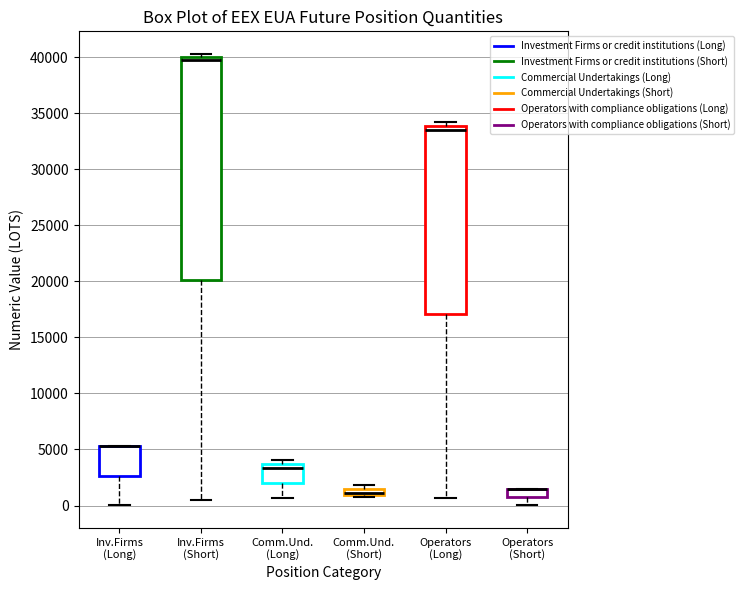

Where is the upper edge of the box for Operators (Short) on the y-axis? The values are not printed on the chart, so give them approximately, as read against the axis.

1500